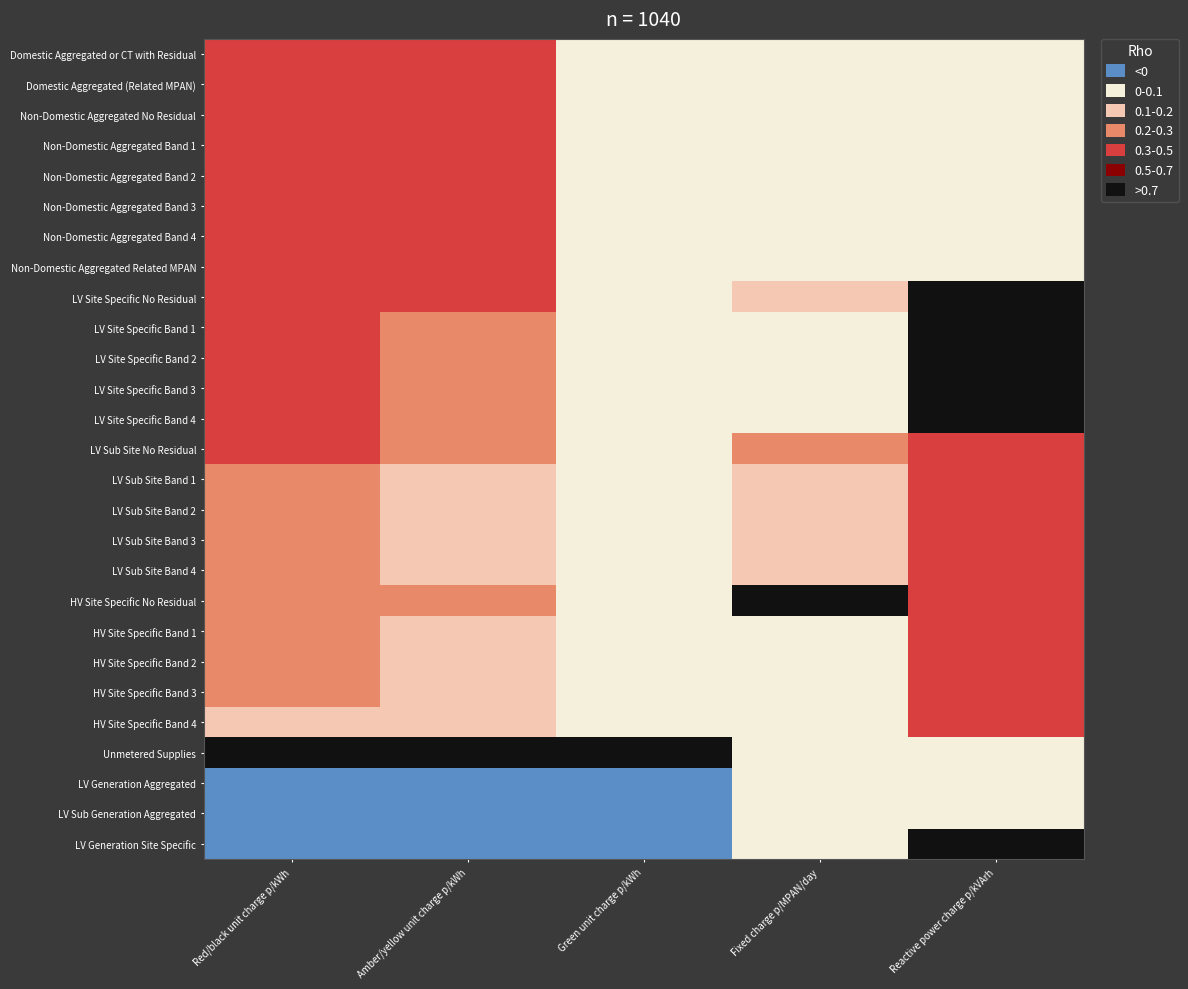

Reading left to right, transcribe all the data shown in this chart.

Domestic Aggregated or CT with Residual: Red/black unit charge p/kWh=0.5	Amber/yellow unit charge p/kWh=0.5	Green unit charge p/kWh=0.0	Fixed charge p/MPAN/day=0.0	Reactive power charge p/kVArh=0.0
Domestic Aggregated (Related MPAN): Red/black unit charge p/kWh=0.5	Amber/yellow unit charge p/kWh=0.5	Green unit charge p/kWh=0.0	Fixed charge p/MPAN/day=0.0	Reactive power charge p/kVArh=0.0
Non-Domestic Aggregated No Residual: Red/black unit charge p/kWh=0.5	Amber/yellow unit charge p/kWh=0.5	Green unit charge p/kWh=0.0	Fixed charge p/MPAN/day=0.1	Reactive power charge p/kVArh=0.0
Non-Domestic Aggregated Band 1: Red/black unit charge p/kWh=0.5	Amber/yellow unit charge p/kWh=0.5	Green unit charge p/kWh=0.0	Fixed charge p/MPAN/day=0.0	Reactive power charge p/kVArh=0.0
Non-Domestic Aggregated Band 2: Red/black unit charge p/kWh=0.5	Amber/yellow unit charge p/kWh=0.5	Green unit charge p/kWh=0.0	Fixed charge p/MPAN/day=0.0	Reactive power charge p/kVArh=0.0
Non-Domestic Aggregated Band 3: Red/black unit charge p/kWh=0.5	Amber/yellow unit charge p/kWh=0.4	Green unit charge p/kWh=0.0	Fixed charge p/MPAN/day=0.0	Reactive power charge p/kVArh=0.0
Non-Domestic Aggregated Band 4: Red/black unit charge p/kWh=0.5	Amber/yellow unit charge p/kWh=0.4	Green unit charge p/kWh=0.0	Fixed charge p/MPAN/day=0.0	Reactive power charge p/kVArh=0.0
Non-Domestic Aggregated Related MPAN: Red/black unit charge p/kWh=0.5	Amber/yellow unit charge p/kWh=0.5	Green unit charge p/kWh=0.0	Fixed charge p/MPAN/day=0.0	Reactive power charge p/kVArh=0.0
LV Site Specific No Residual: Red/black unit charge p/kWh=0.4	Amber/yellow unit charge p/kWh=0.3	Green unit charge p/kWh=0.0	Fixed charge p/MPAN/day=0.1	Reactive power charge p/kVArh=0.8
LV Site Specific Band 1: Red/black unit charge p/kWh=0.3	Amber/yellow unit charge p/kWh=0.3	Green unit charge p/kWh=0.0	Fixed charge p/MPAN/day=0.0	Reactive power charge p/kVArh=0.8
LV Site Specific Band 2: Red/black unit charge p/kWh=0.3	Amber/yellow unit charge p/kWh=0.3	Green unit charge p/kWh=0.0	Fixed charge p/MPAN/day=0.0	Reactive power charge p/kVArh=0.8
LV Site Specific Band 3: Red/black unit charge p/kWh=0.3	Amber/yellow unit charge p/kWh=0.3	Green unit charge p/kWh=0.0	Fixed charge p/MPAN/day=0.0	Reactive power charge p/kVArh=0.8
LV Site Specific Band 4: Red/black unit charge p/kWh=0.3	Amber/yellow unit charge p/kWh=0.3	Green unit charge p/kWh=0.0	Fixed charge p/MPAN/day=0.0	Reactive power charge p/kVArh=0.8
LV Sub Site No Residual: Red/black unit charge p/kWh=0.3	Amber/yellow unit charge p/kWh=0.2	Green unit charge p/kWh=0.0	Fixed charge p/MPAN/day=0.3	Reactive power charge p/kVArh=0.4
LV Sub Site Band 1: Red/black unit charge p/kWh=0.3	Amber/yellow unit charge p/kWh=0.2	Green unit charge p/kWh=0.0	Fixed charge p/MPAN/day=0.2	Reactive power charge p/kVArh=0.4
LV Sub Site Band 2: Red/black unit charge p/kWh=0.2	Amber/yellow unit charge p/kWh=0.2	Green unit charge p/kWh=0.0	Fixed charge p/MPAN/day=0.2	Reactive power charge p/kVArh=0.4
LV Sub Site Band 3: Red/black unit charge p/kWh=0.2	Amber/yellow unit charge p/kWh=0.2	Green unit charge p/kWh=0.0	Fixed charge p/MPAN/day=0.2	Reactive power charge p/kVArh=0.4
LV Sub Site Band 4: Red/black unit charge p/kWh=0.2	Amber/yellow unit charge p/kWh=0.2	Green unit charge p/kWh=0.0	Fixed charge p/MPAN/day=0.2	Reactive power charge p/kVArh=0.4
HV Site Specific No Residual: Red/black unit charge p/kWh=0.3	Amber/yellow unit charge p/kWh=0.2	Green unit charge p/kWh=0.0	Fixed charge p/MPAN/day=1.0	Reactive power charge p/kVArh=0.3
HV Site Specific Band 1: Red/black unit charge p/kWh=0.2	Amber/yellow unit charge p/kWh=0.2	Green unit charge p/kWh=0.0	Fixed charge p/MPAN/day=0.0	Reactive power charge p/kVArh=0.3
HV Site Specific Band 2: Red/black unit charge p/kWh=0.2	Amber/yellow unit charge p/kWh=0.2	Green unit charge p/kWh=0.0	Fixed charge p/MPAN/day=0.0	Reactive power charge p/kVArh=0.3
HV Site Specific Band 3: Red/black unit charge p/kWh=0.2	Amber/yellow unit charge p/kWh=0.2	Green unit charge p/kWh=0.0	Fixed charge p/MPAN/day=0.0	Reactive power charge p/kVArh=0.3
HV Site Specific Band 4: Red/black unit charge p/kWh=0.2	Amber/yellow unit charge p/kWh=0.2	Green unit charge p/kWh=0.0	Fixed charge p/MPAN/day=0.0	Reactive power charge p/kVArh=0.3
Unmetered Supplies: Red/black unit charge p/kWh=1.0	Amber/yellow unit charge p/kWh=1.0	Green unit charge p/kWh=1.0	Fixed charge p/MPAN/day=0.0	Reactive power charge p/kVArh=0.0
LV Generation Aggregated: Red/black unit charge p/kWh=-0.1	Amber/yellow unit charge p/kWh=-0.1	Green unit charge p/kWh=-0.1	Fixed charge p/MPAN/day=0.0	Reactive power charge p/kVArh=0.0
LV Sub Generation Aggregated: Red/black unit charge p/kWh=-0.1	Amber/yellow unit charge p/kWh=-0.1	Green unit charge p/kWh=-0.1	Fixed charge p/MPAN/day=0.0	Reactive power charge p/kVArh=0.0
LV Generation Site Specific: Red/black unit charge p/kWh=-0.1	Amber/yellow unit charge p/kWh=-0.1	Green unit charge p/kWh=-0.1	Fixed charge p/MPAN/day=0.0	Reactive power charge p/kVArh=1.0